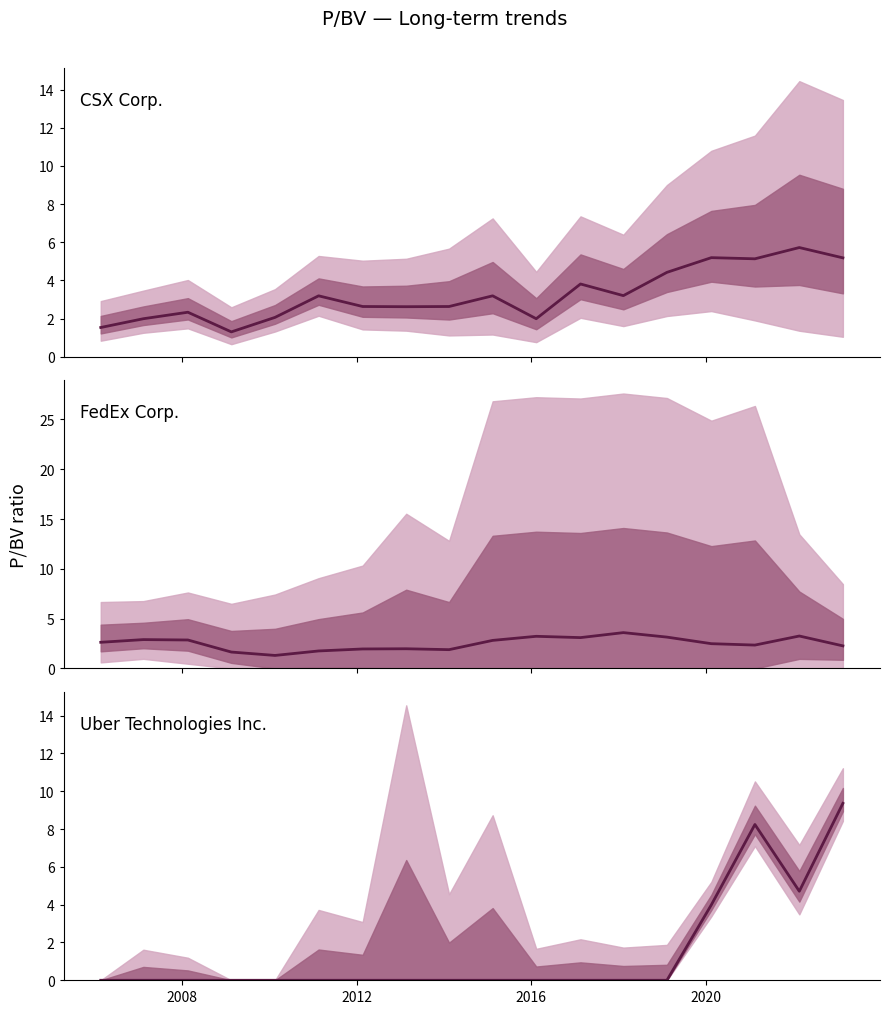

Does the chart display data point markers on the line(s)?

No